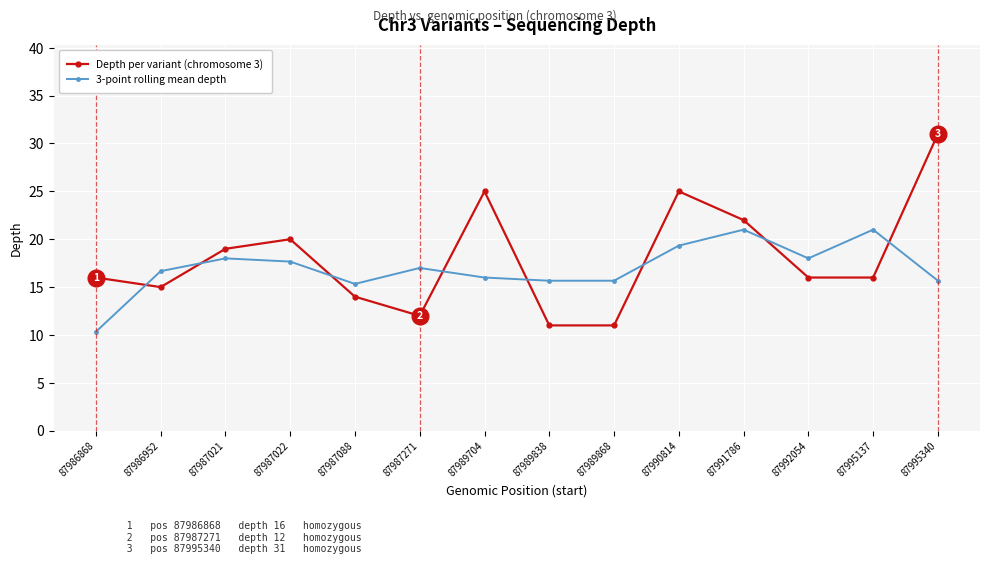

True or false: Depth per variant (chromosome 3) has a value of 32.8 at 87990814.

False